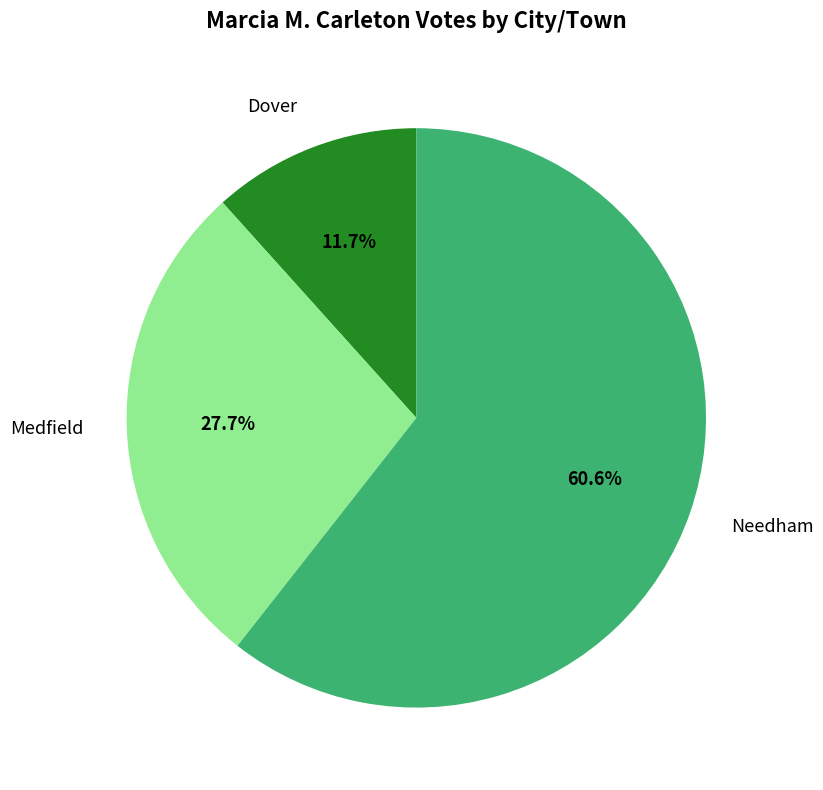

Does any single category account for the majority?

Yes